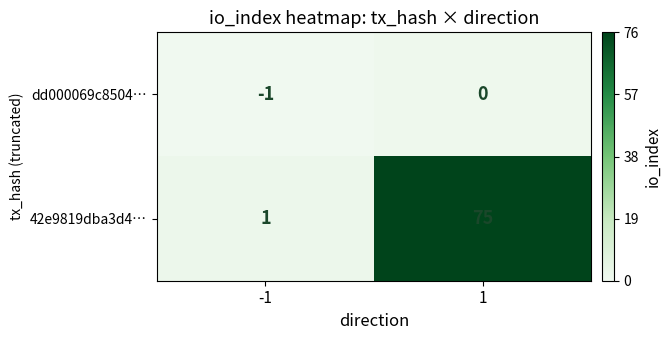

Reading left to right, what are all the values shown in this chart?

dd000069c8504…: -1	0
42e9819dba3d4…: 1	75